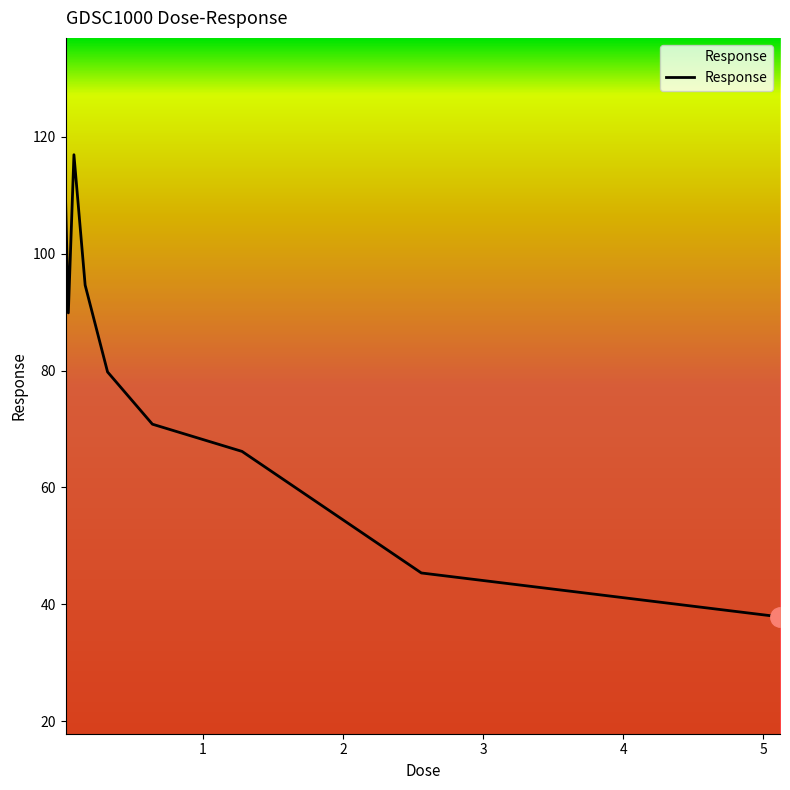

What is the difference between the maximum and minimum values?

79.1